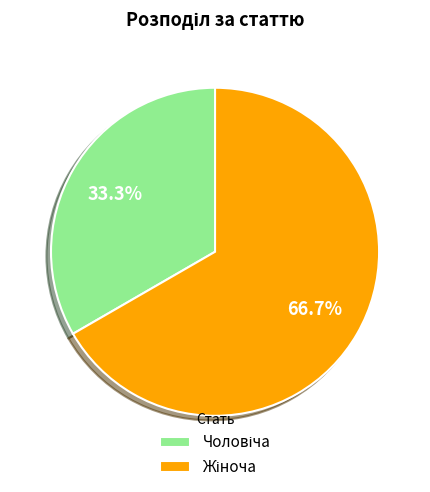

How many segments does this pie chart have?

2